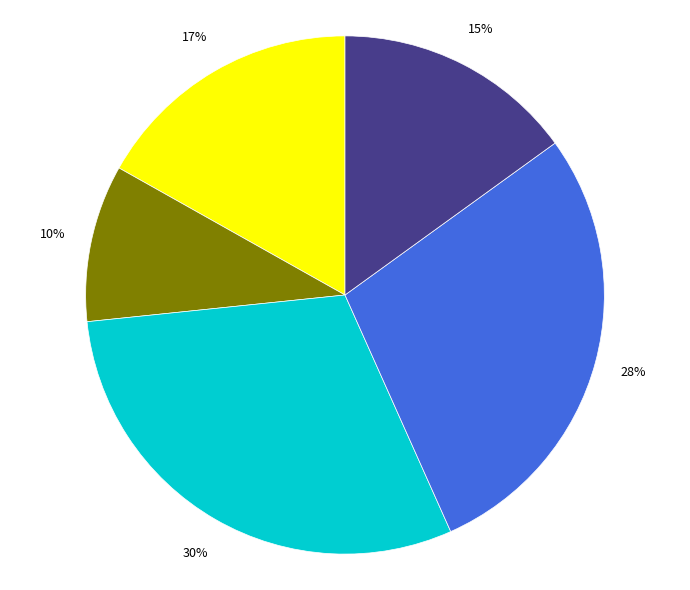

How many segments does this pie chart have?

5